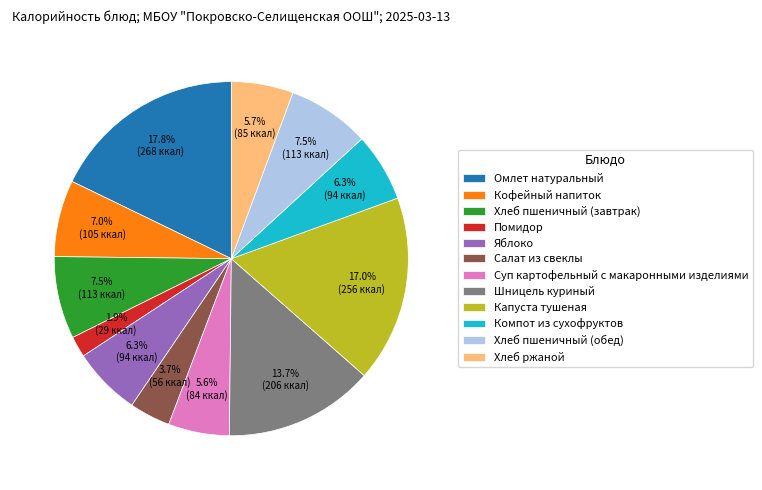

Combined, do Яблоко and Омлет натуральный account for over 50%?

No